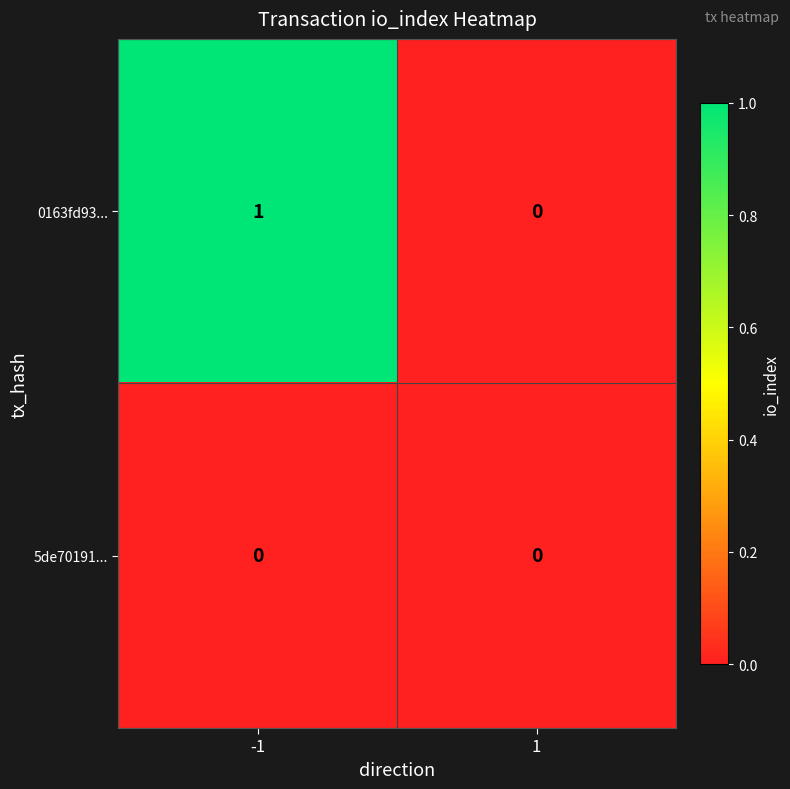

Which series has the largest total across all categories?

0163fd93...